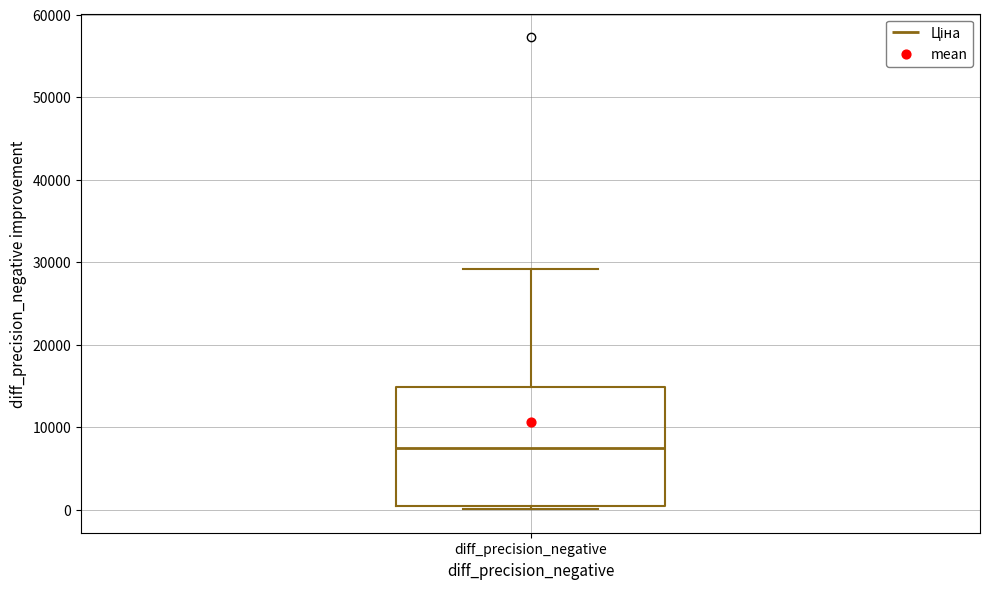

Transcribe this box plot: give where the median line is, the range the box spans, and where the two whiskers end, as read against the y-axis. The values are not printed on the chart, so give them approximately, as read against the axis.

median 7000, box 0 to 15000, whiskers 0 (just below the box's lower edge) to 29000